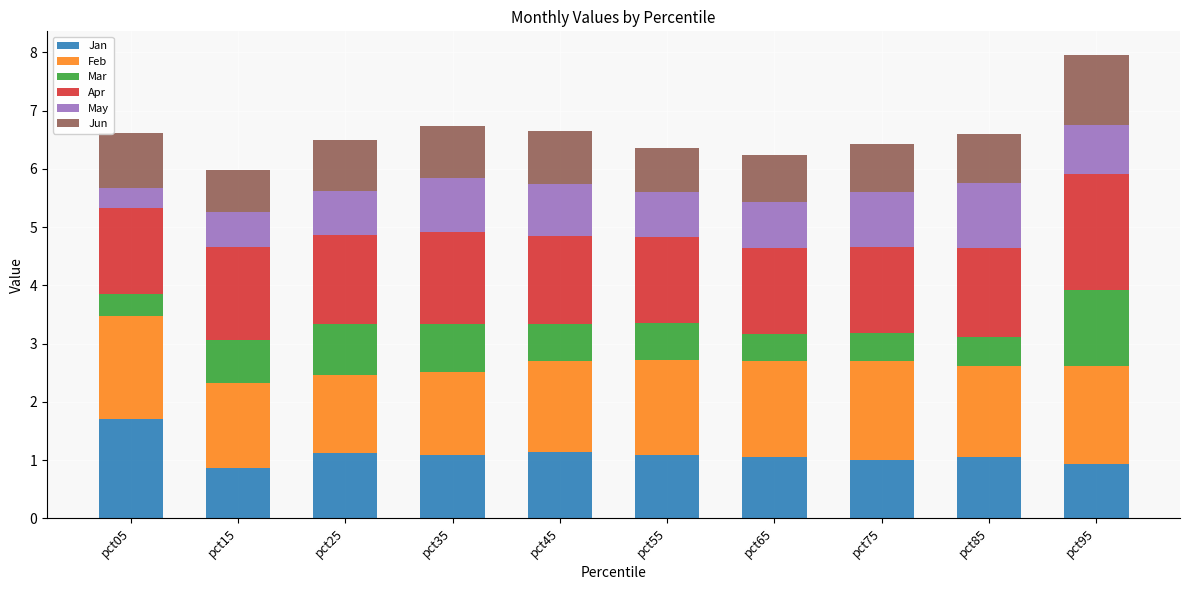

What is the minimum value for Jan?

0.9